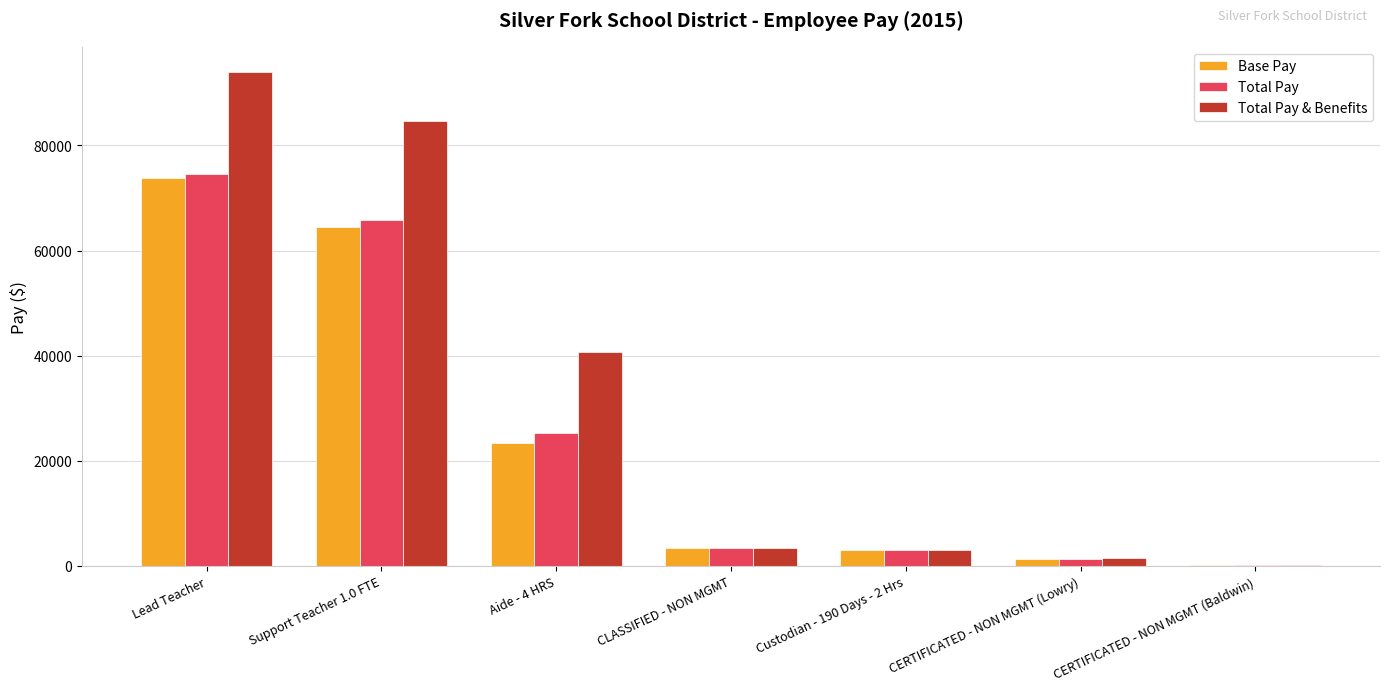

Does the chart contain stacked bars?

No